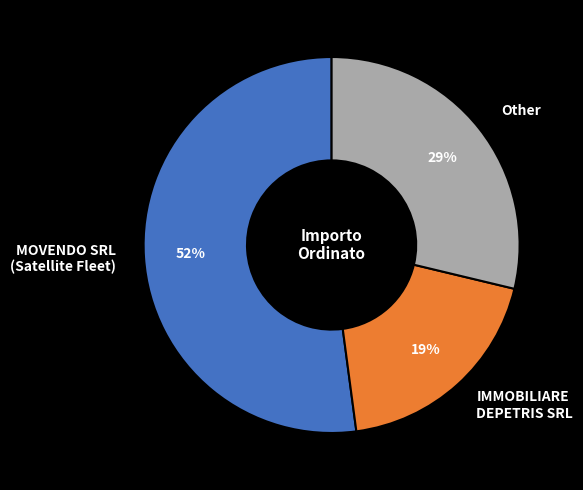

What is the smallest slice in the pie chart?

IMMOBILIARE DEPETRIS SRL